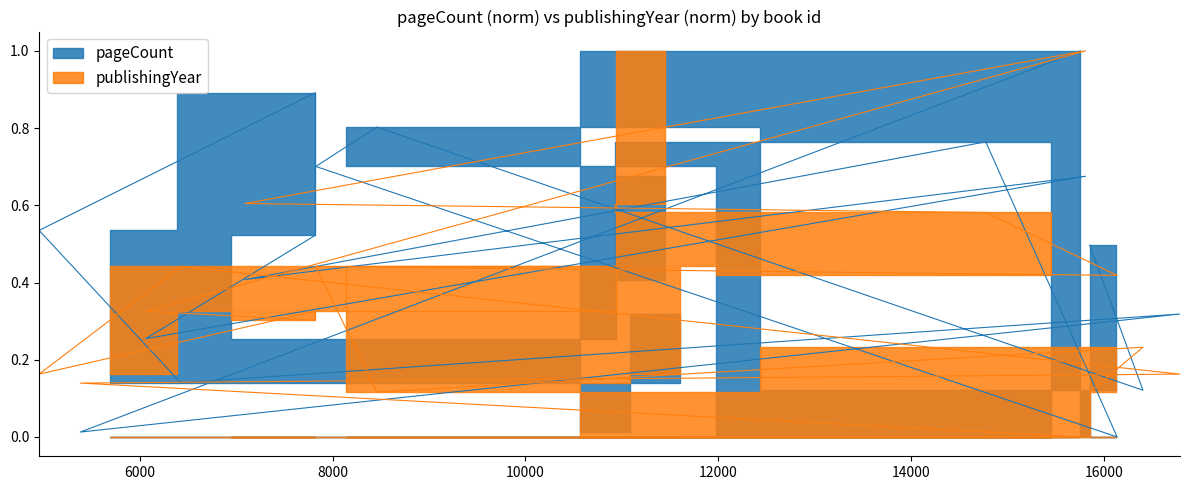

What is the label of the 14th point from the left?

16790